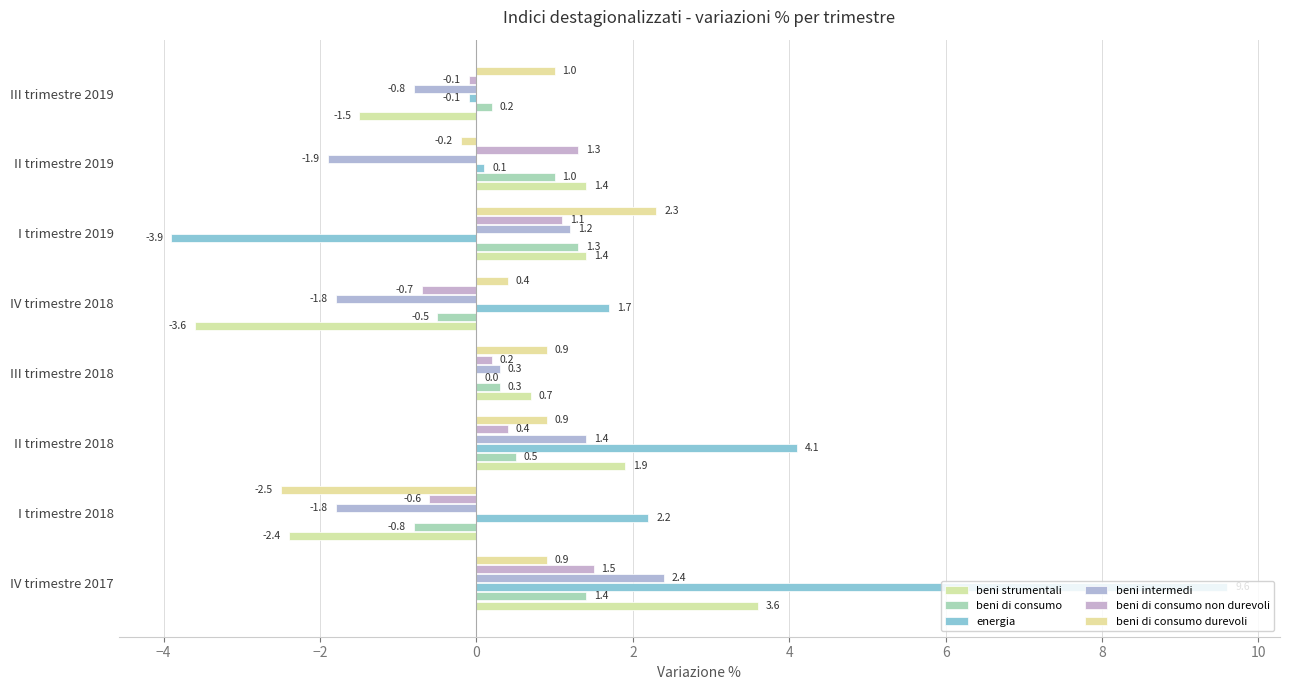

Count the number of categories in the chart.

8